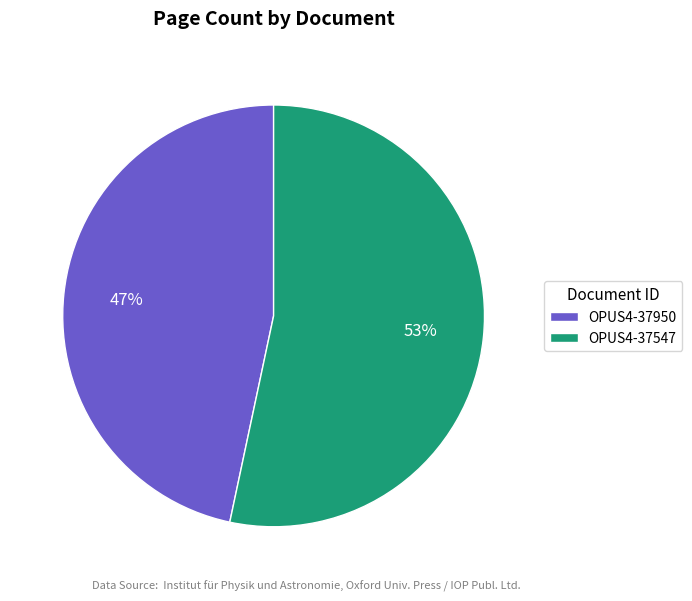

What is the smallest slice in the pie chart?

OPUS4-37950